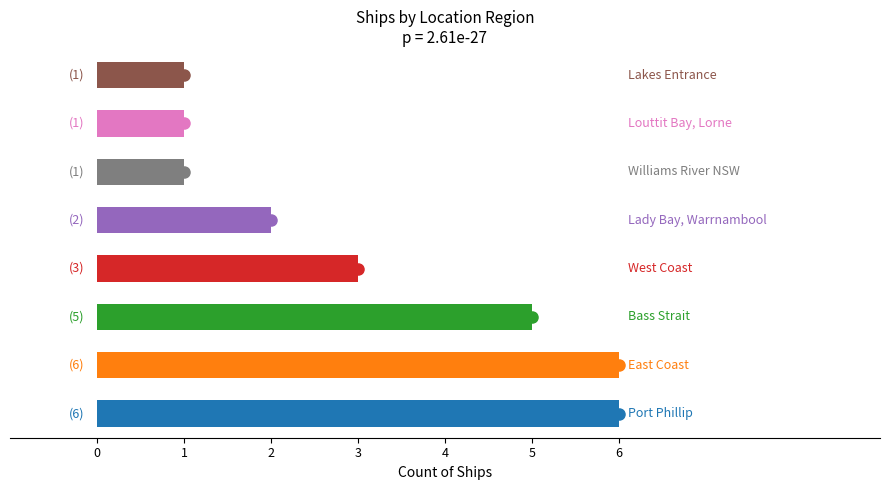

What is the average value?

3